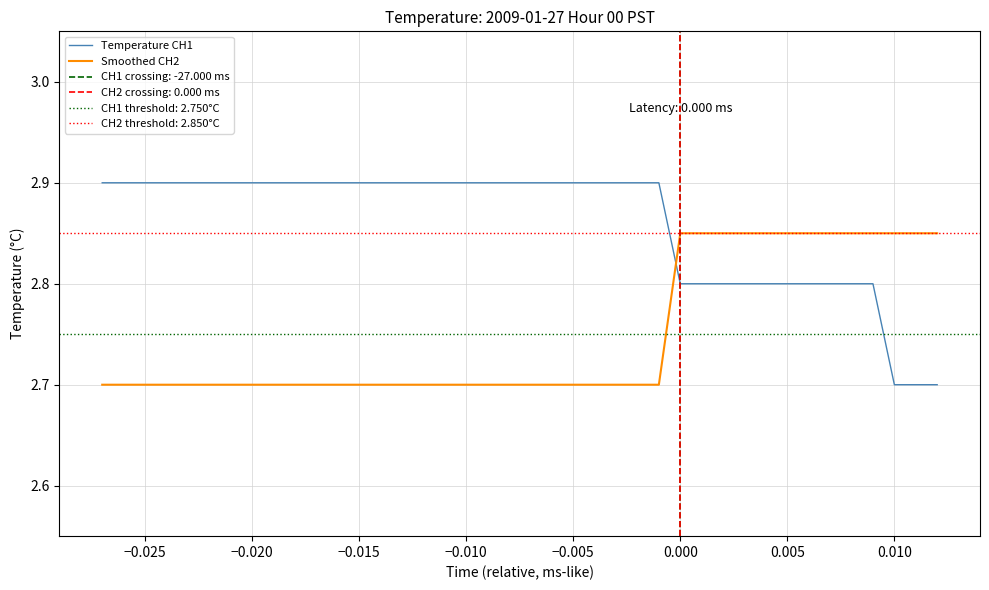

How many Smoothed CH2 values are between 2 and 3?

40